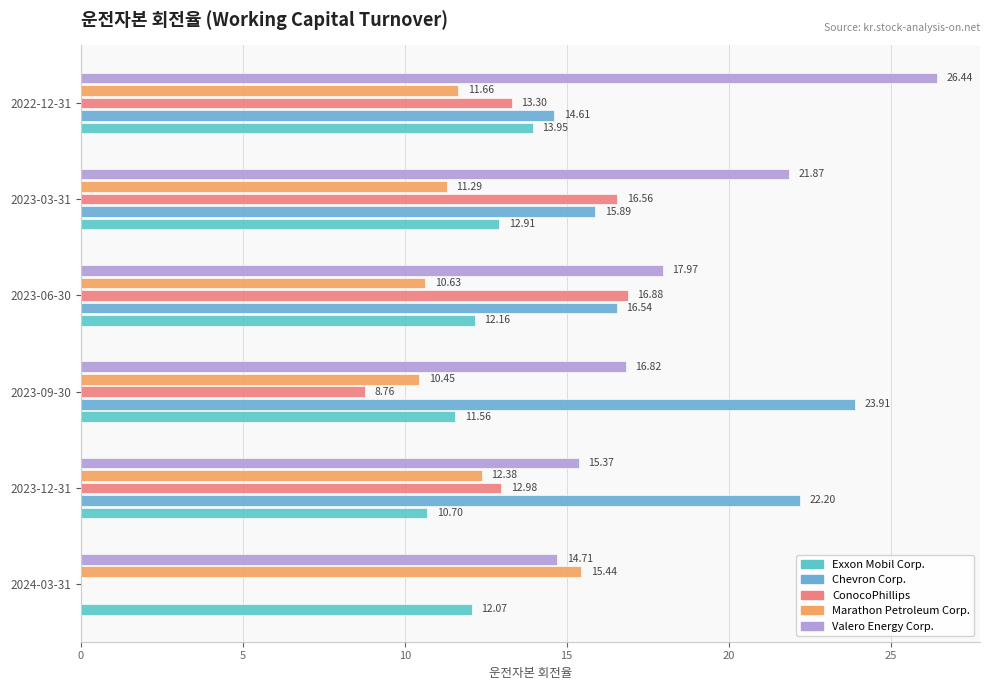

What is the minimum value for Marathon Petroleum Corp.?

10.4